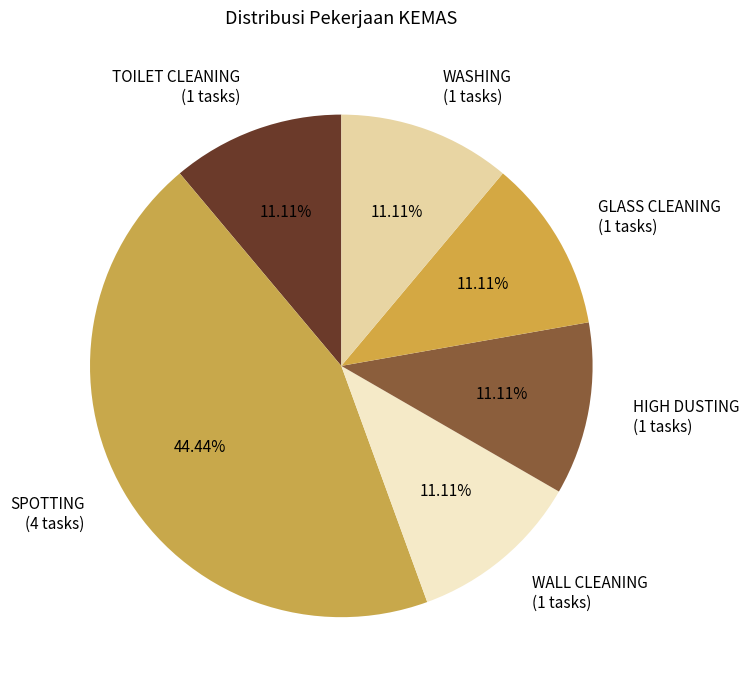

To the nearest percent, what percentage of the pie is WALL CLEANING?

11%